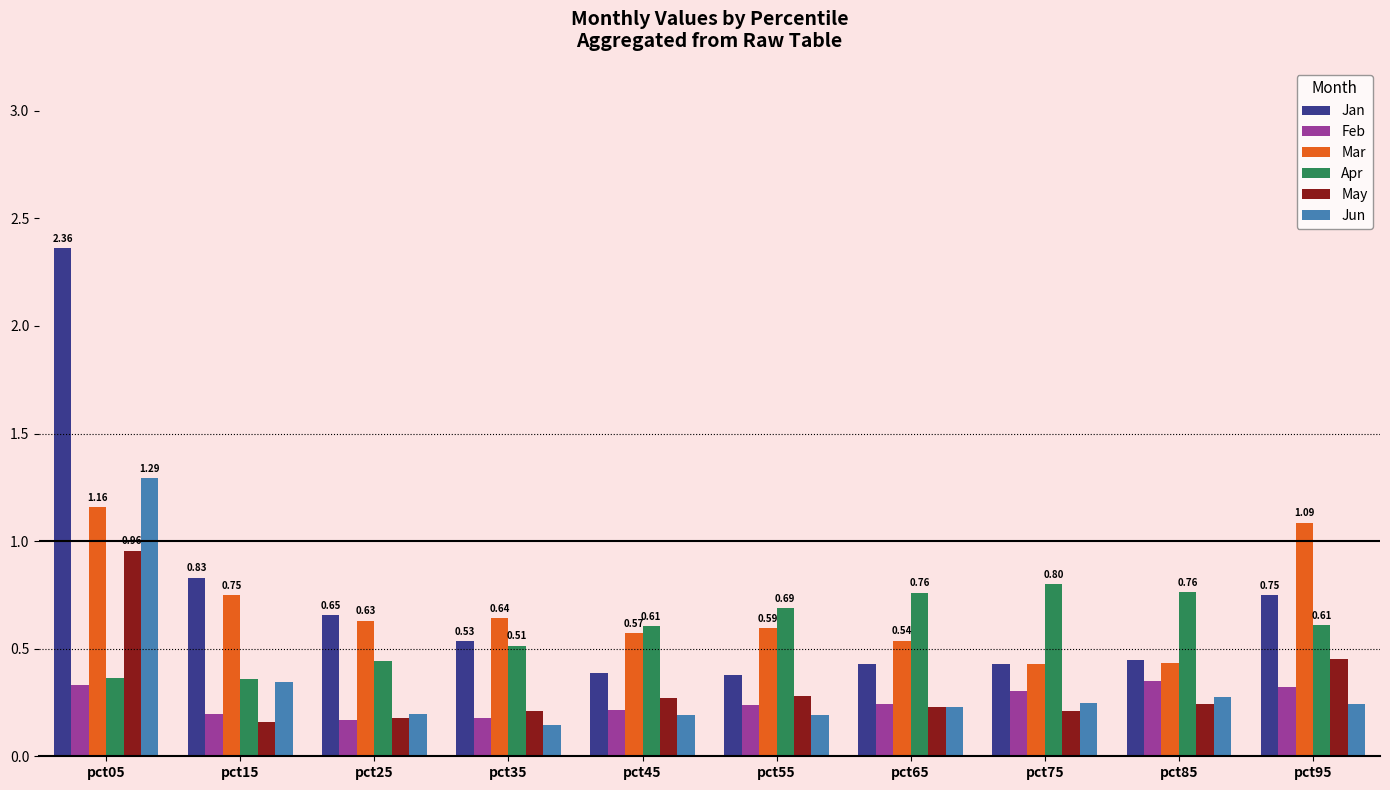

What is the sum of all Feb values?

2.5